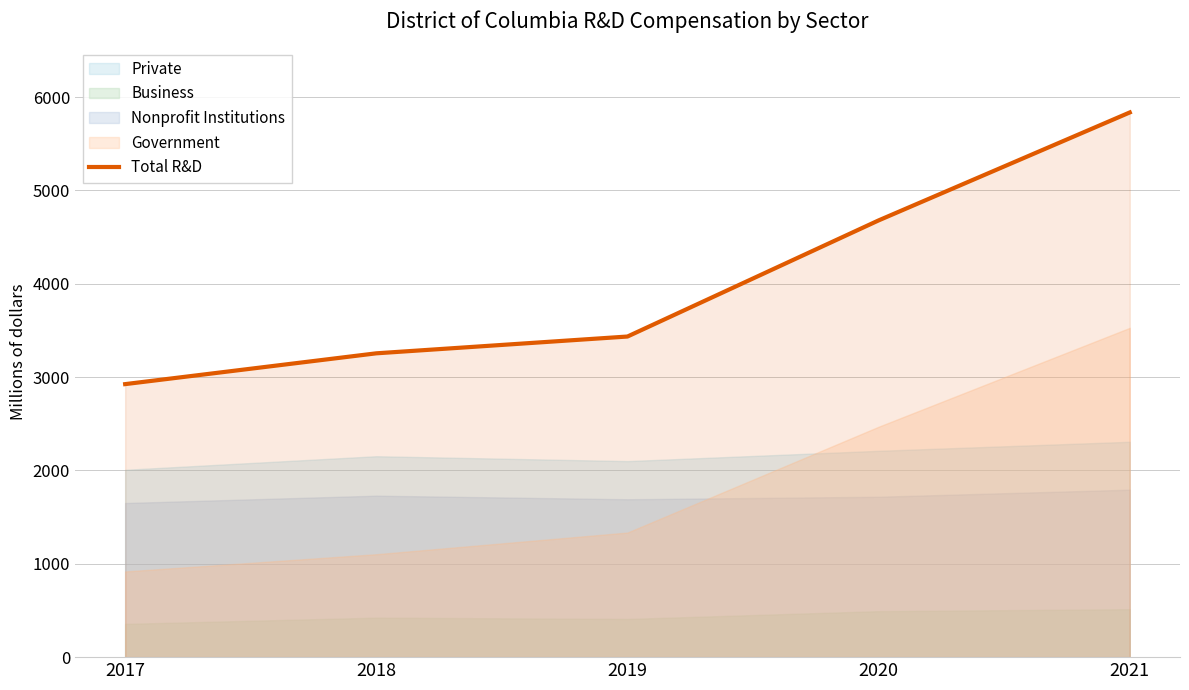

Rank the categories by value from lowest to highest.

2017, 2018, 2019, 2020, 2021